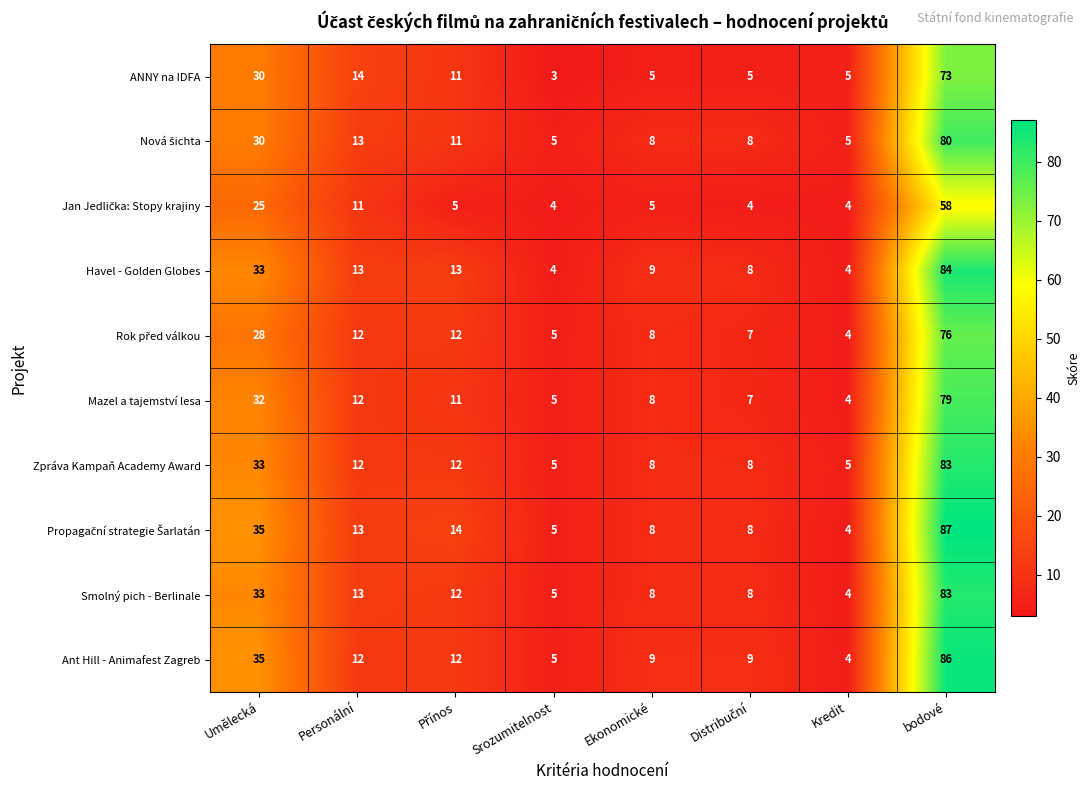

Where is Mazel a tajemství lesa nearest to the value 41?

Umělecká